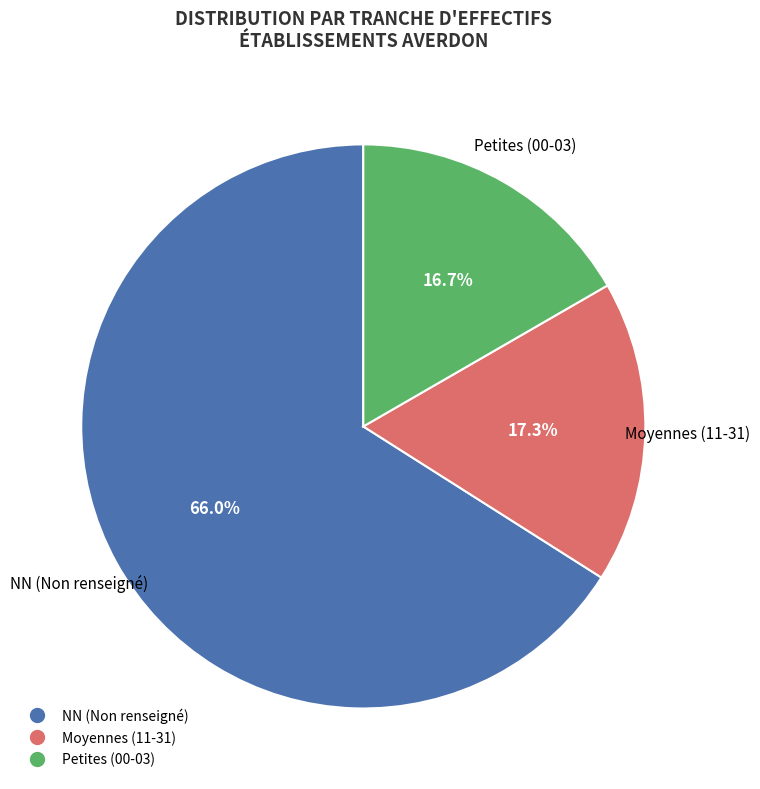

To the nearest percent, what is the average slice percentage?

33%